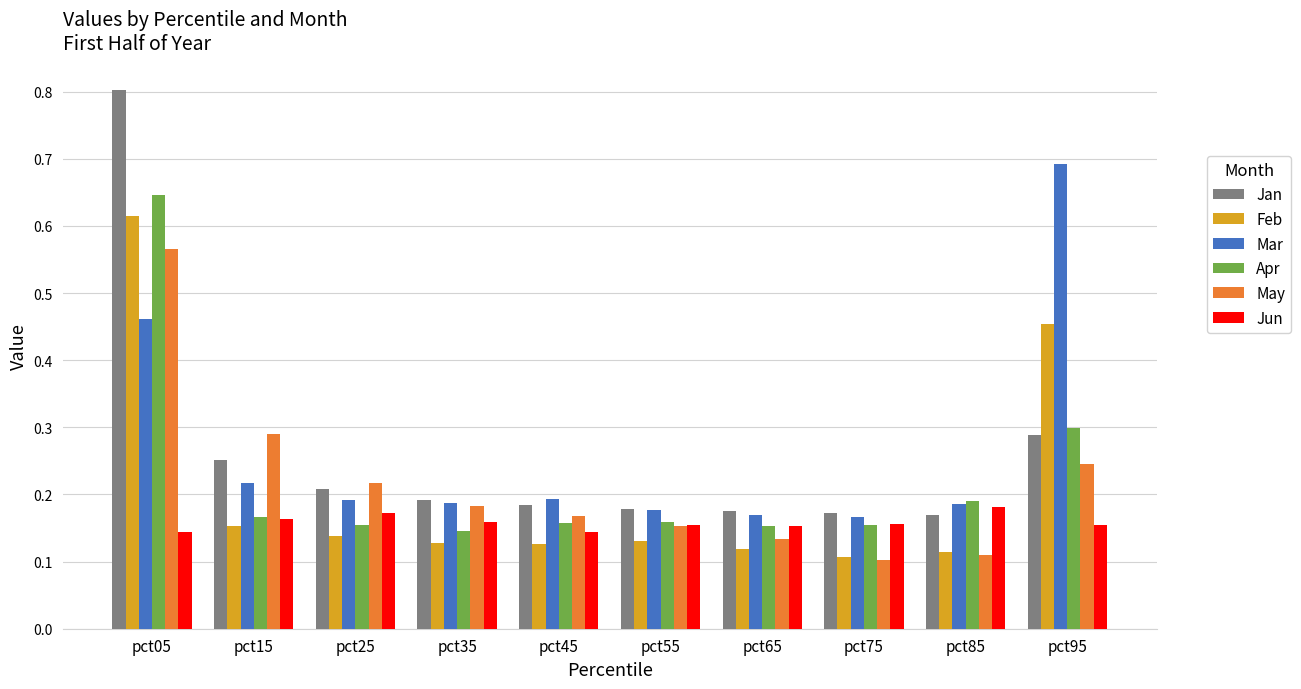

Does the chart contain stacked bars?

No